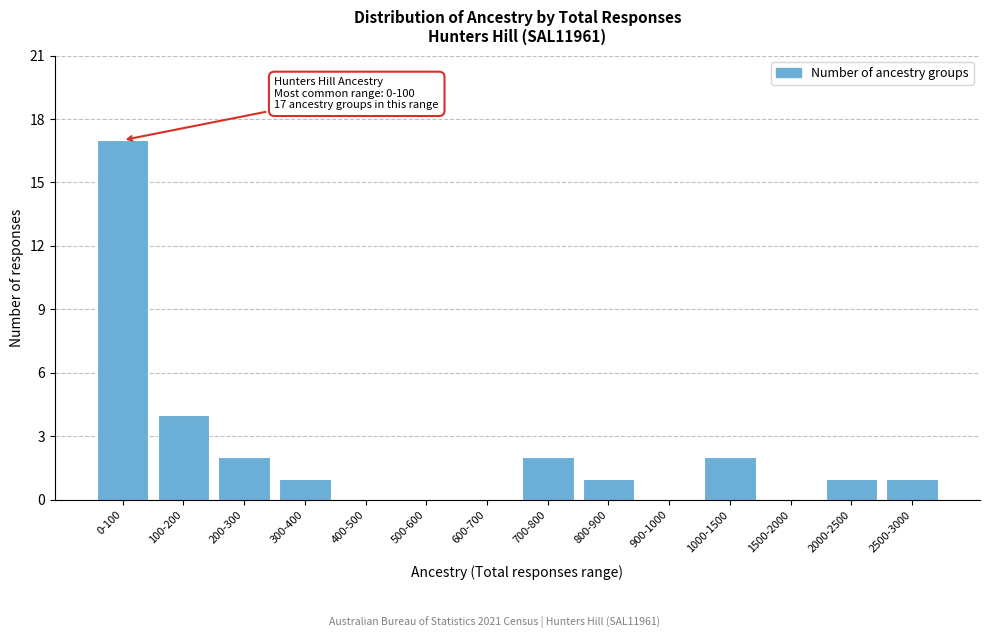

Reading left to right, transcribe all the data shown in this chart.

0-100=17	100-200=4	200-300=2	300-400=1	400-500=0	500-600=0	600-700=0	700-800=2	800-900=1	900-1000=0	1000-1500=2	1500-2000=0	2000-2500=1	2500-3000=1